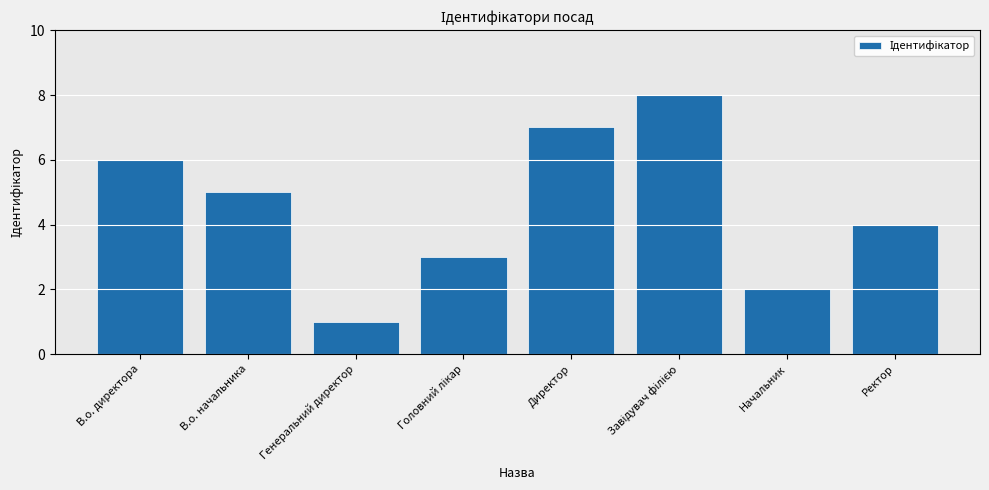

Which label corresponds to the smallest value in the chart?

Генеральний директор